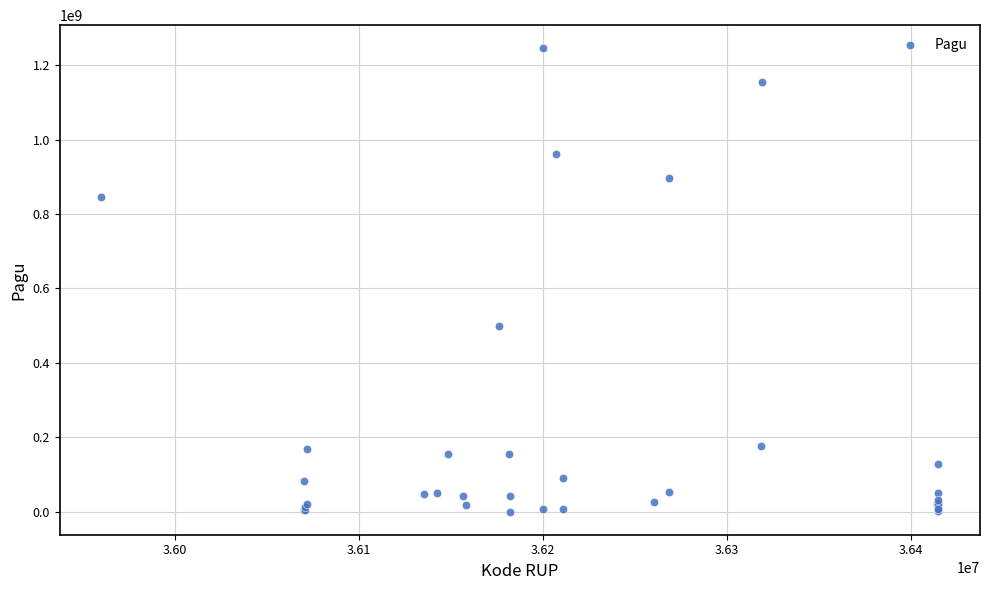

What Y value in the scatter plot is closest to 622840000?

499932000